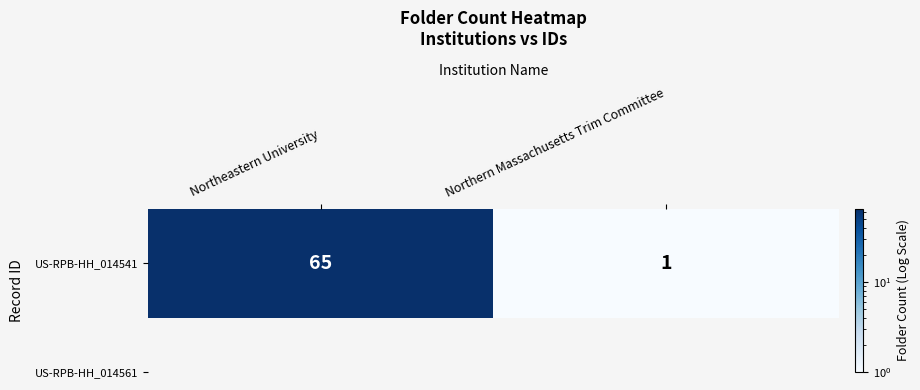

Reading left to right, what are all the values shown in this chart?

65	1